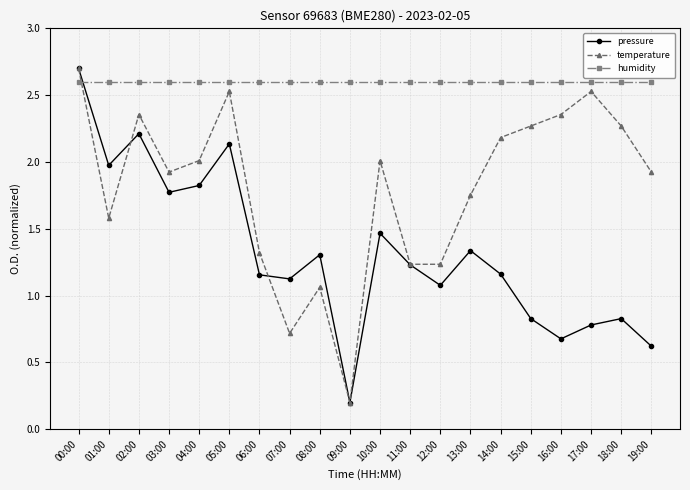

The temperature series shows 0.9 at 00:00. True or false?

False